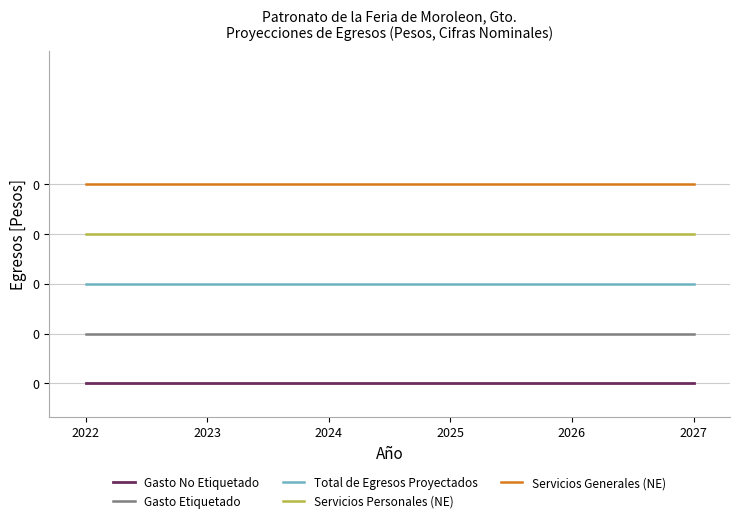

At which category is the sum across all series the highest?

2022